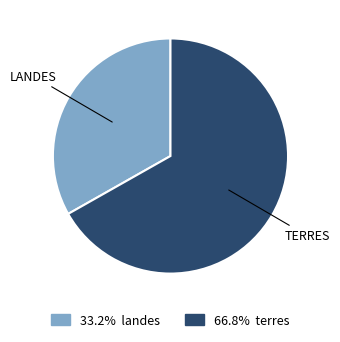

Approximately how many times larger is the value at 66.8% terres compared to 33.2% landes?

2.0